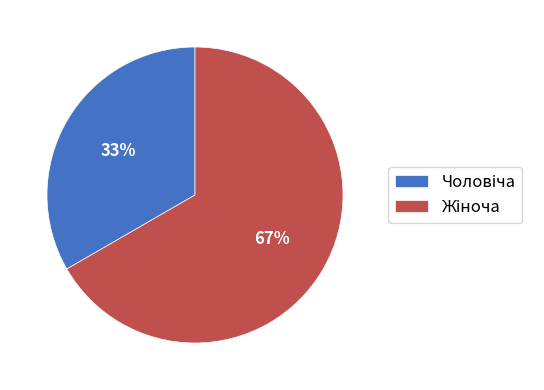

Does any single category account for the majority?

Yes